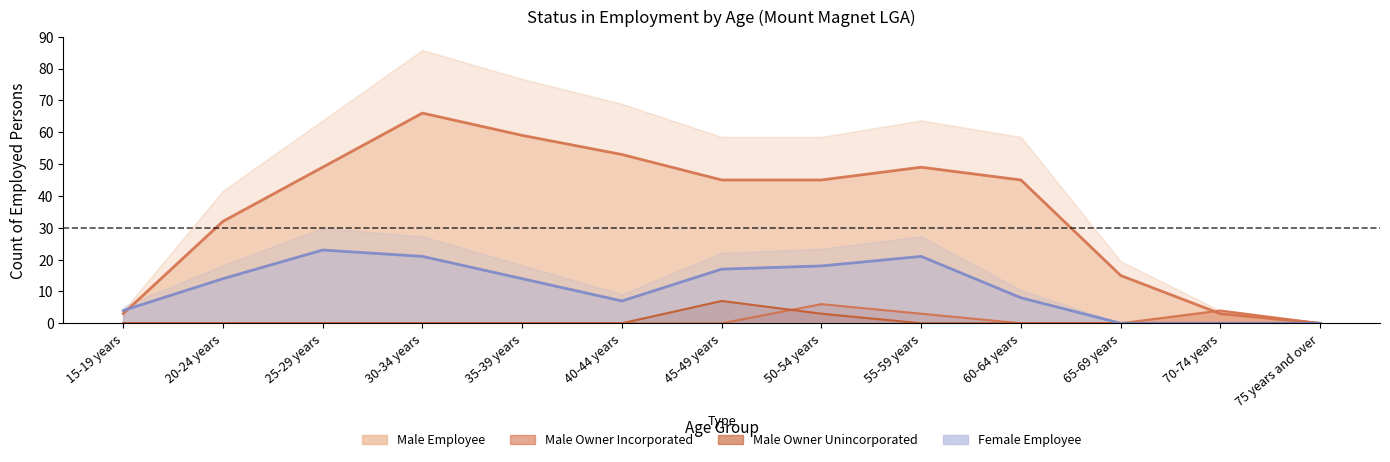

List the series in order of their peak value, highest first.

Male Employee, Female Employee, Male Owner Unincorporated, Male Owner Incorporated